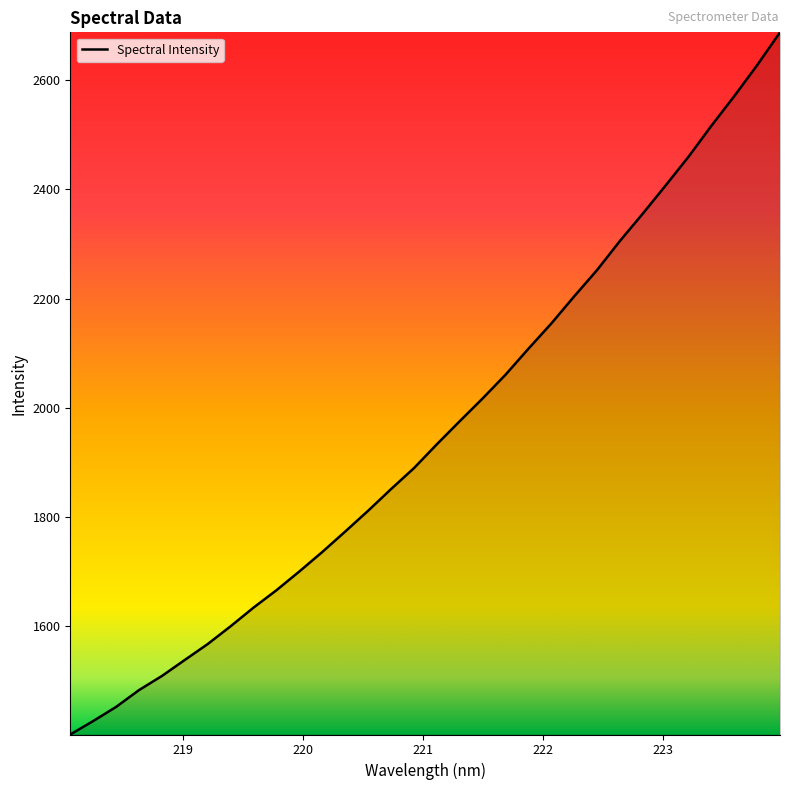

What is the difference between the maximum and minimum values?

1284.7